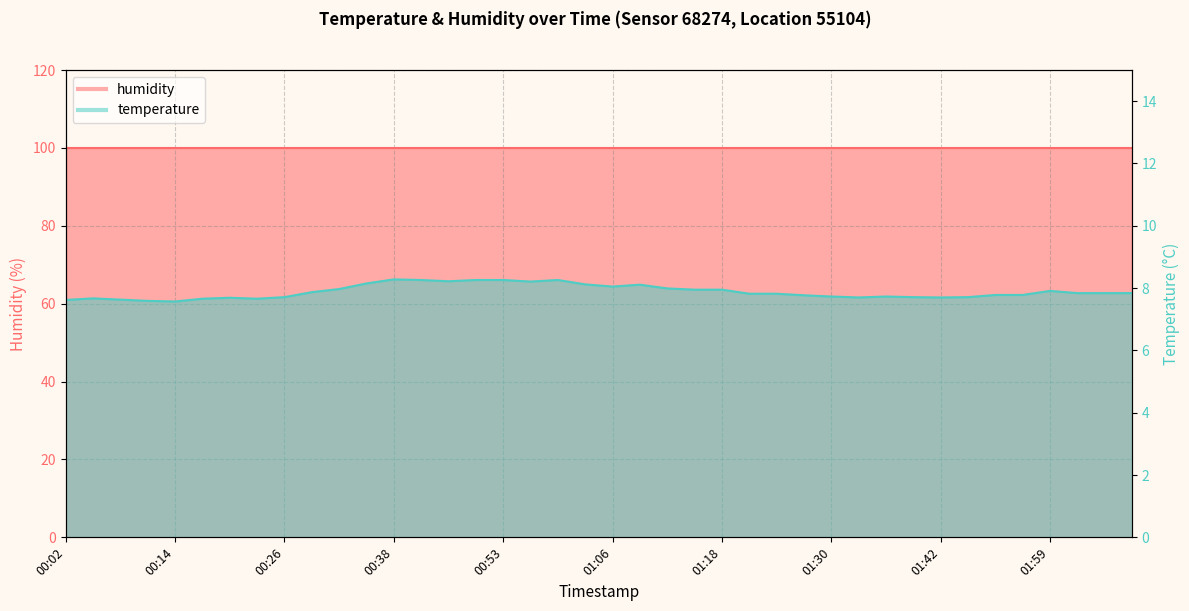

Rank the categories by value from lowest to highest.

00:14, 00:11, 00:02, 00:08, 00:17, 00:23, 00:05, 00:20, 01:33, 01:42, 00:26, 01:39, 01:46, 01:30, 01:36, 01:27, 01:49, 01:52, 01:21, 01:24, 02:02, 02:05, 02:08, 00:29, 01:59, 01:15, 01:18, 00:32, 01:12, 01:06, 01:09, 01:03, 00:35, 00:57, 00:44, 00:41, 00:47, 00:53, 01:00, 00:38